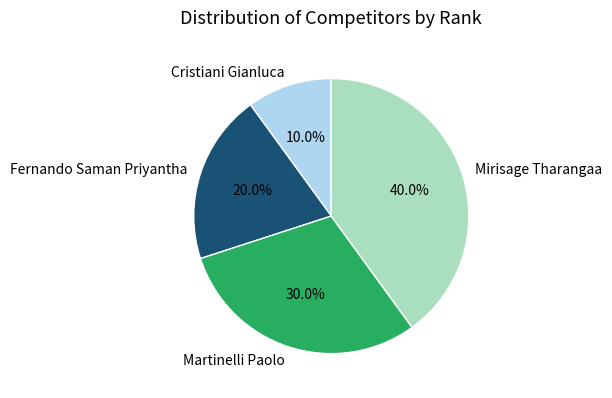

Combined, what portion of the pie is Cristiani Gianluca and Mirisage Tharangaa?

50.0%